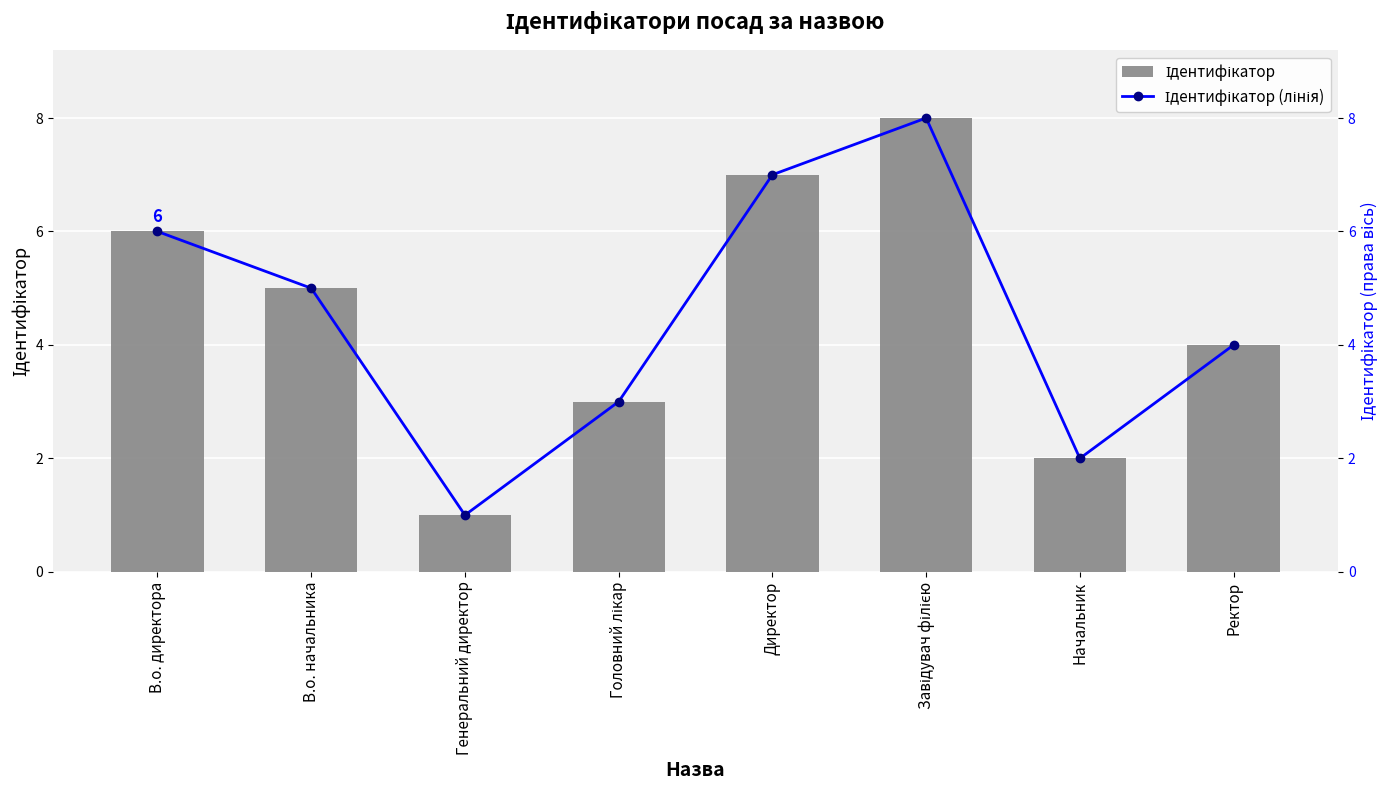

The value of Ідентифікатор at Директор is 7. True or false?

True